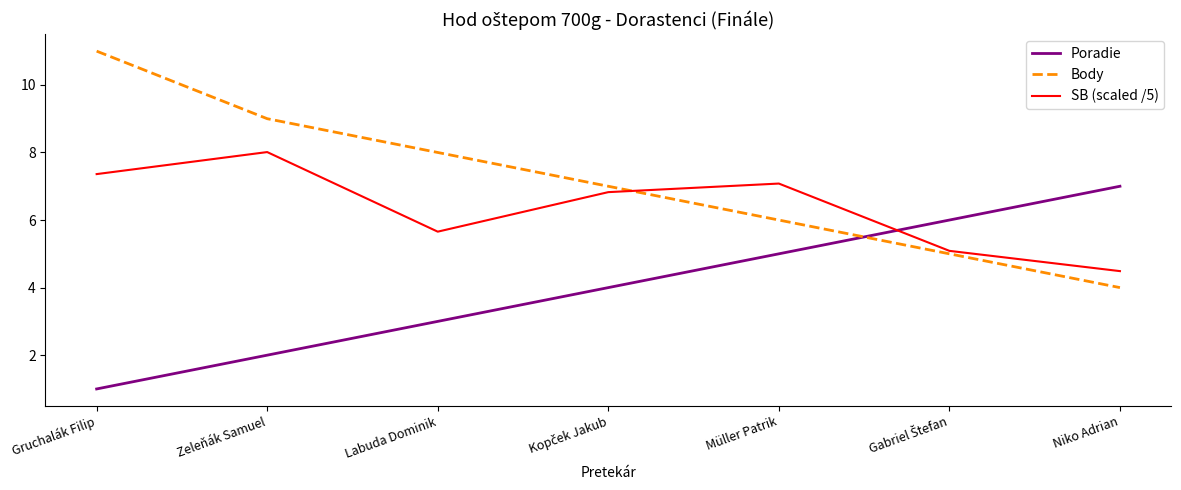

Read the Body value at Müller Patrik.

6.0